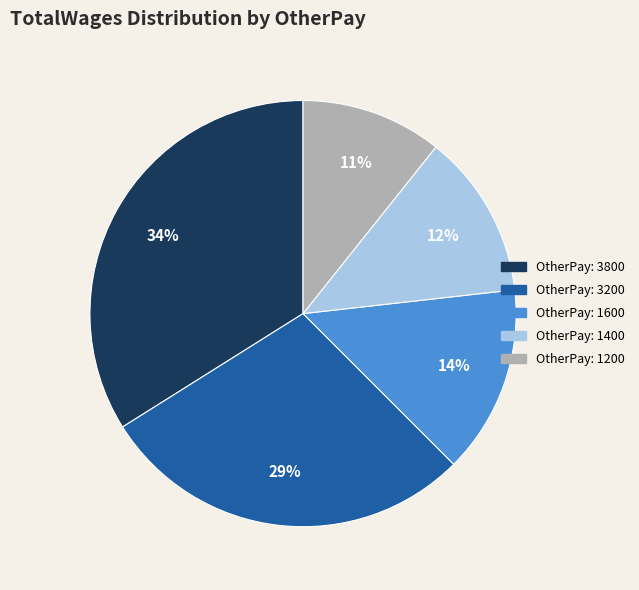

Is there any slice that represents more than half of the pie?

No